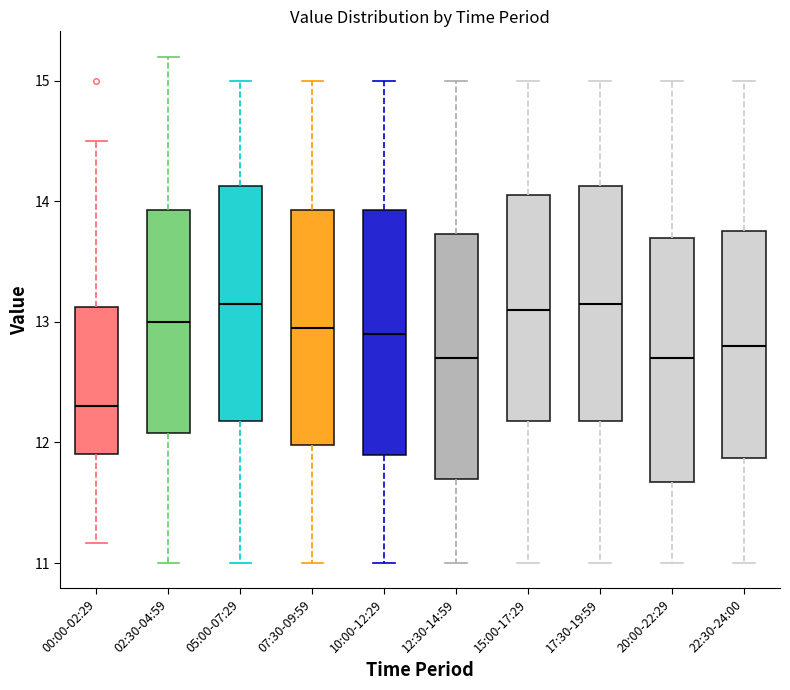

Reading left to right, transcribe this box plot: for each box, give where its median line is, the range the box spans, and where its two whiskers end, as read against the y-axis. The values are not printed on the chart, so give them approximately, as read against the axis.

00:00-02:29: median 12.3, box 11.9 to 13.1, whiskers 11.2 to 14.5
02:30-04:59: median 13.0, box 12.1 to 13.9, whiskers 11.0 to 15.2
05:00-07:29: median 13.2, box 12.2 to 14.1, whiskers 11.0 to 15.0
07:30-09:59: median 13.0, box 12.0 to 13.9, whiskers 11.0 to 15.0
10:00-12:29: median 12.9, box 11.9 to 13.9, whiskers 11.0 to 15.0
12:30-14:59: median 12.7, box 11.7 to 13.7, whiskers 11.0 to 15.0
15:00-17:29: median 13.1, box 12.2 to 14.1, whiskers 11.0 to 15.0
17:30-19:59: median 13.2, box 12.2 to 14.1, whiskers 11.0 to 15.0
20:00-22:29: median 12.7, box 11.7 to 13.7, whiskers 11.0 to 15.0
22:30-24:00: median 12.8, box 11.9 to 13.8, whiskers 11.0 to 15.0